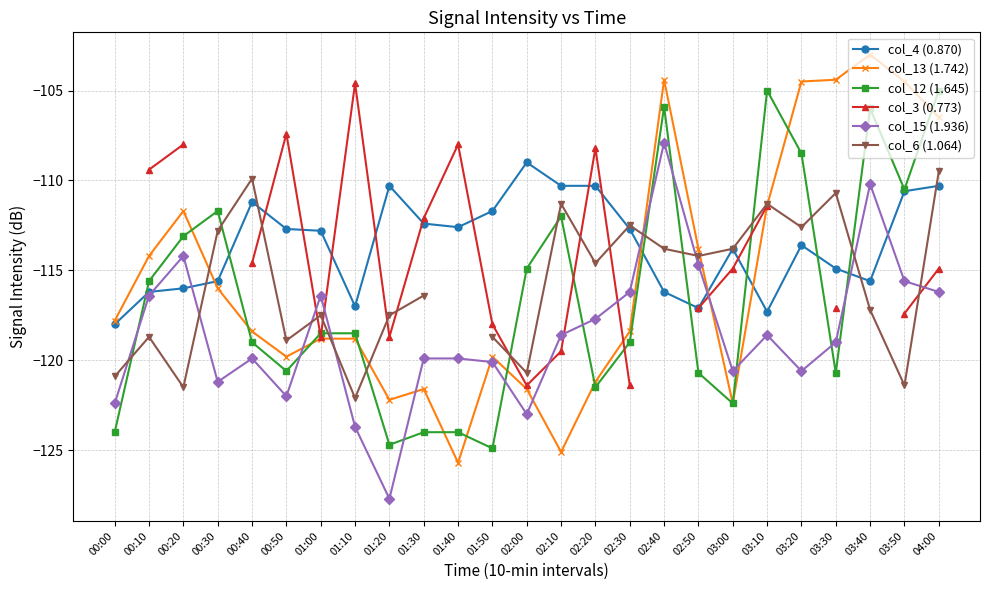

What are all the series names shown in the legend?

col_4 (0.870), col_13 (1.742), col_12 (1.645), col_3 (0.773), col_15 (1.936), col_6 (1.064)